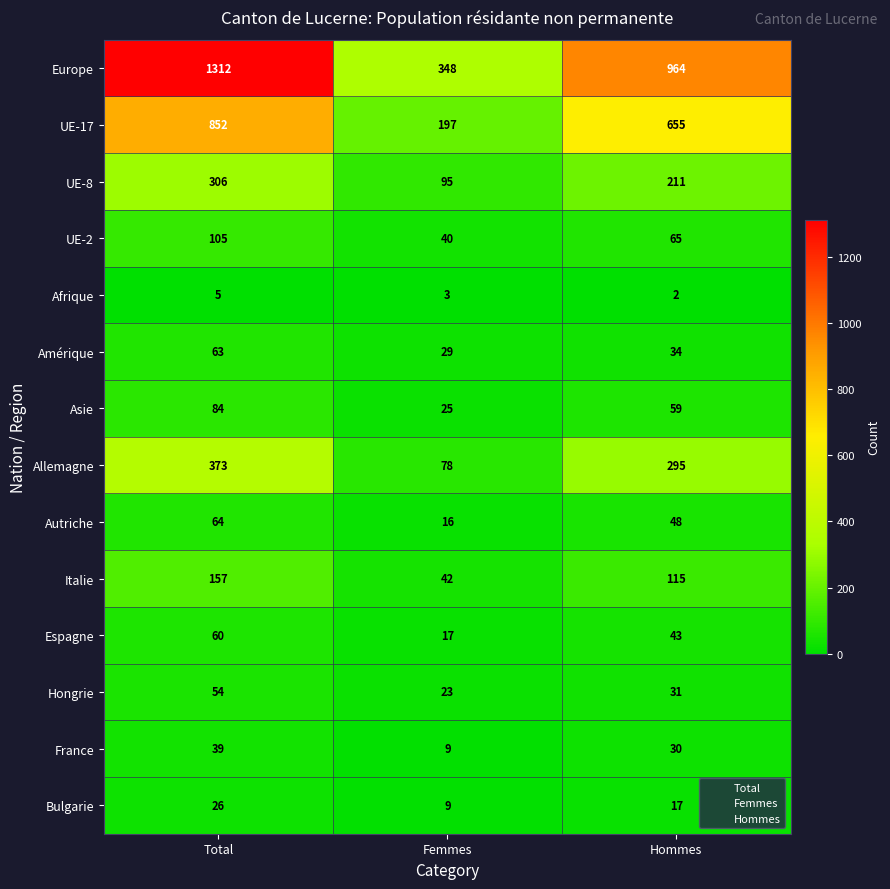

Is it true that UE-8 equals 540 at Total?

False